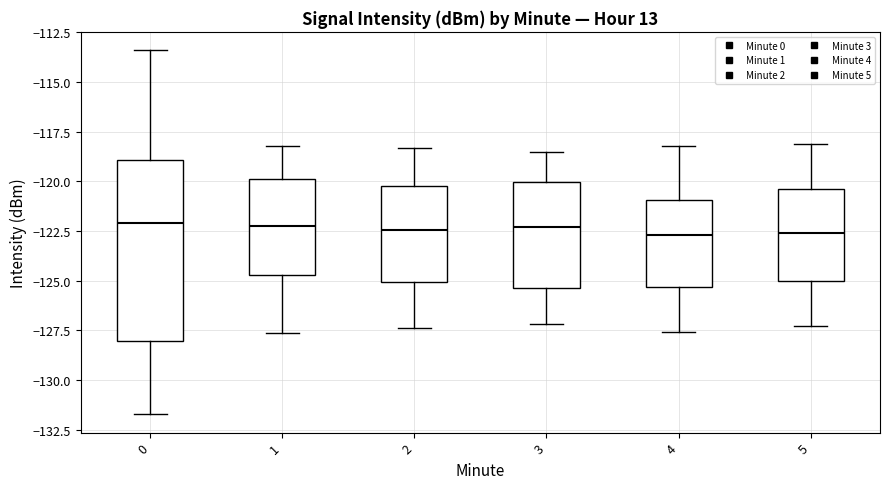

Where is the lower edge of the box at x = 2 on the y-axis? The values are not printed on the chart, so give them approximately, as read against the axis.

-125.0